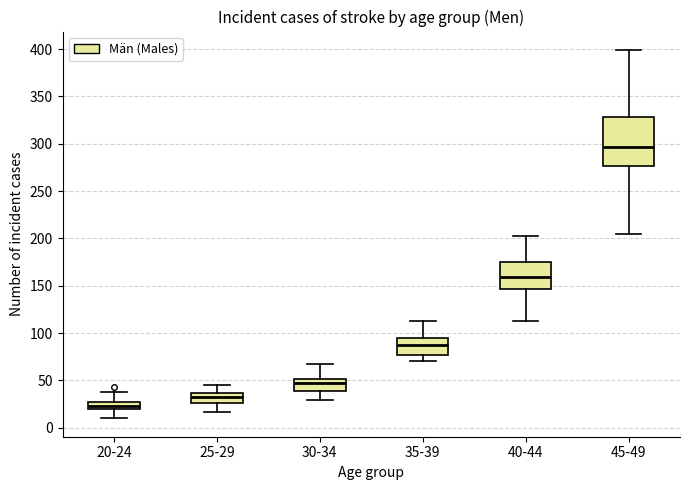

Reading left to right, read every box against the y-axis: the position of its median line, the range the box covers, and the ends of its whiskers. The values are not printed on the chart, so give them approximately, as read against the axis.

20-24: median 25 (inside the box), box 20 to 25, whiskers 10 to 40
25-29: median 35 (inside the box), box 25 to 35, whiskers 15 to 45
30-34: median 45, box 40 to 50, whiskers 30 to 65
35-39: median 85, box 75 to 95, whiskers 70 to 115
40-44: median 160, box 145 to 175, whiskers 115 to 205
45-49: median 295, box 275 to 330, whiskers 205 to 400